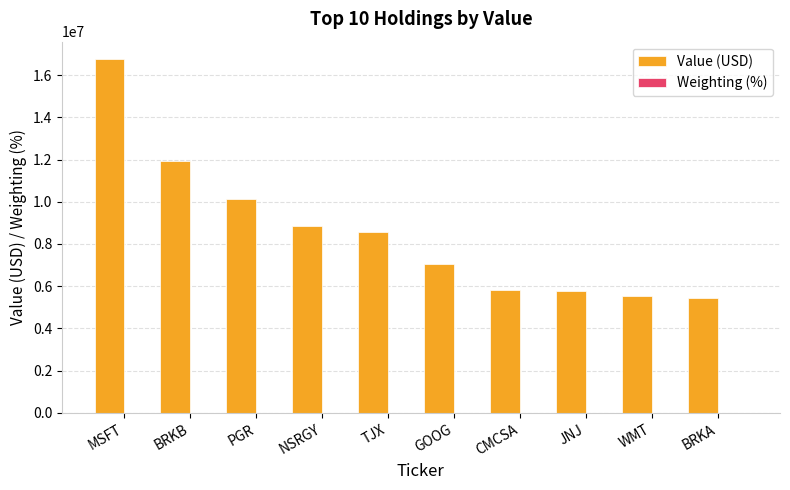

The value of Value (USD) at BRKA is 5440000.0. True or false?

True